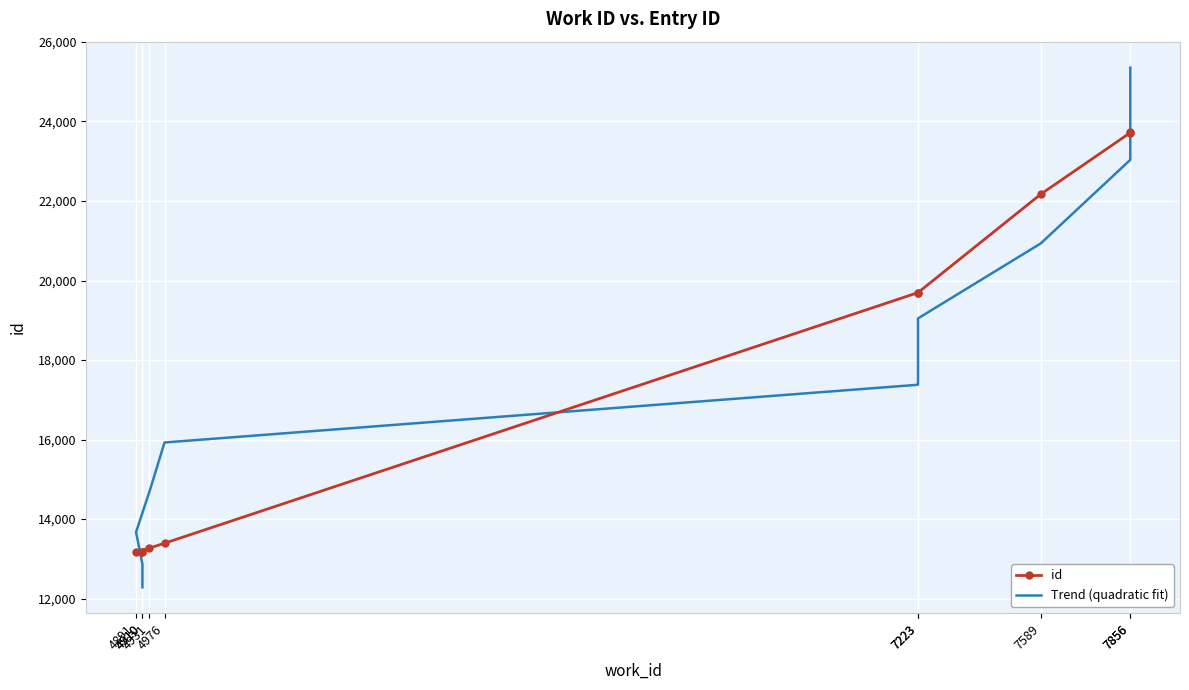

Where does the Trend (quadratic fit) series first go above 17379?

7223